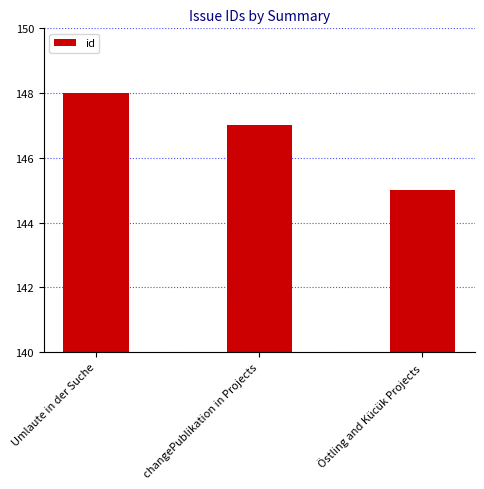

Which category has the lowest value across all series?

Östling and Kücük Projects